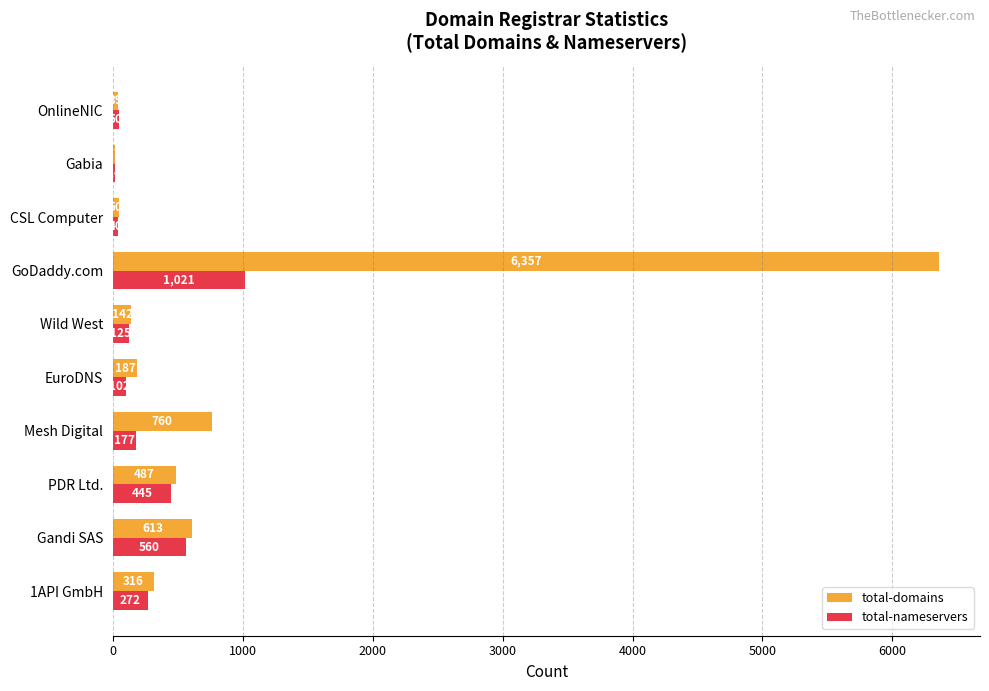

What are all the series names shown in the legend?

total-domains, total-nameservers